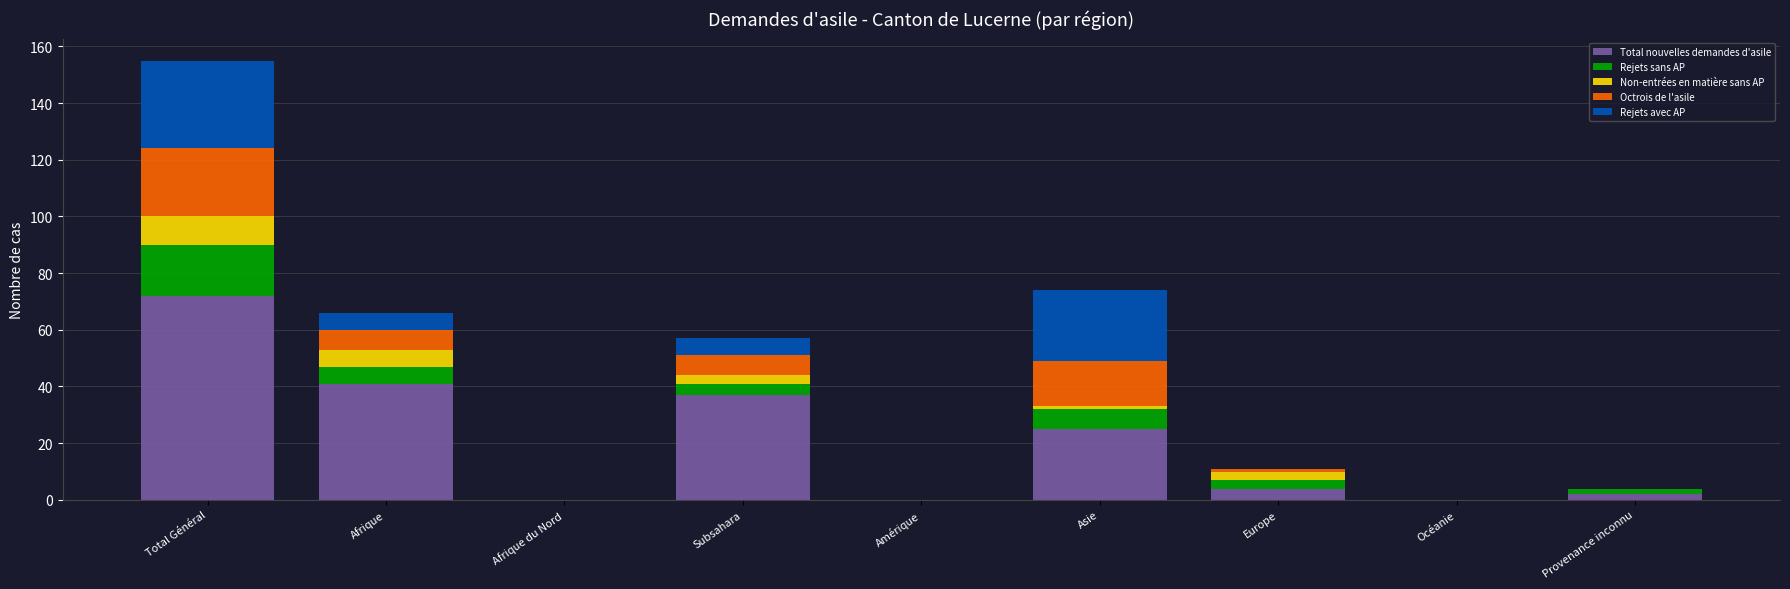

Is it true that Total nouvelles demandes d'asile equals 37 at Subsahara?

True